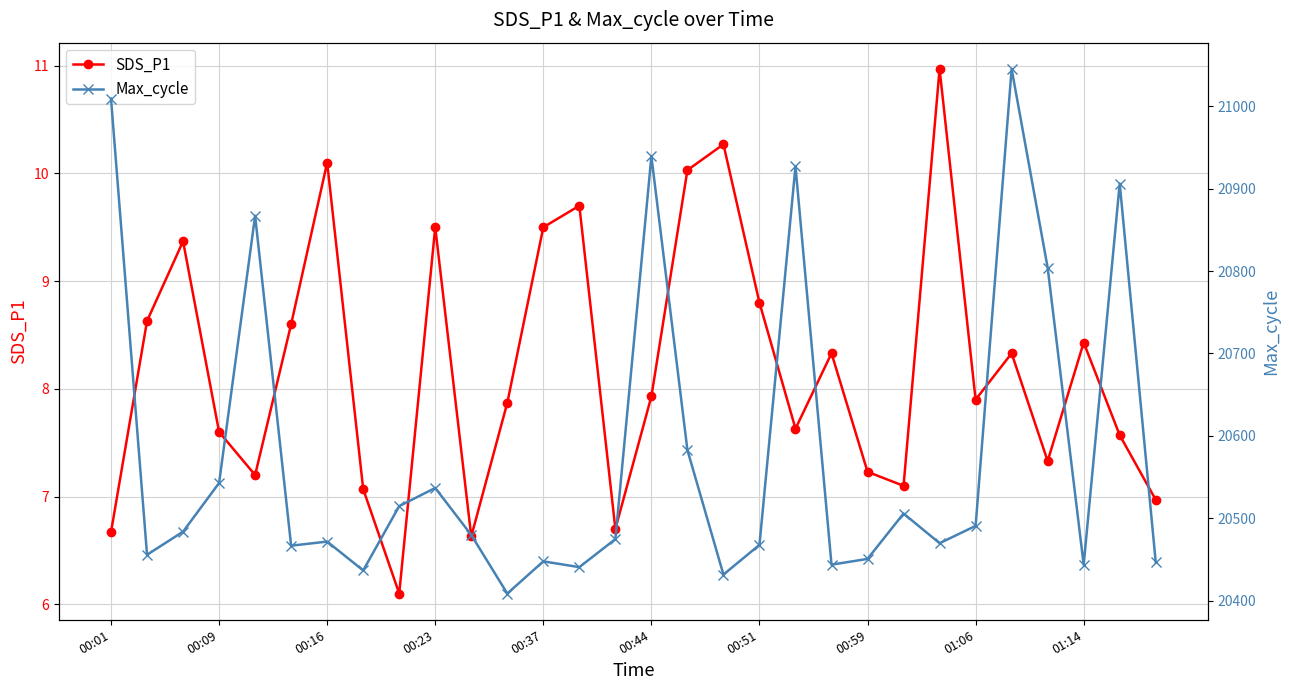

What is the minimum value for SDS_P1?

6.1